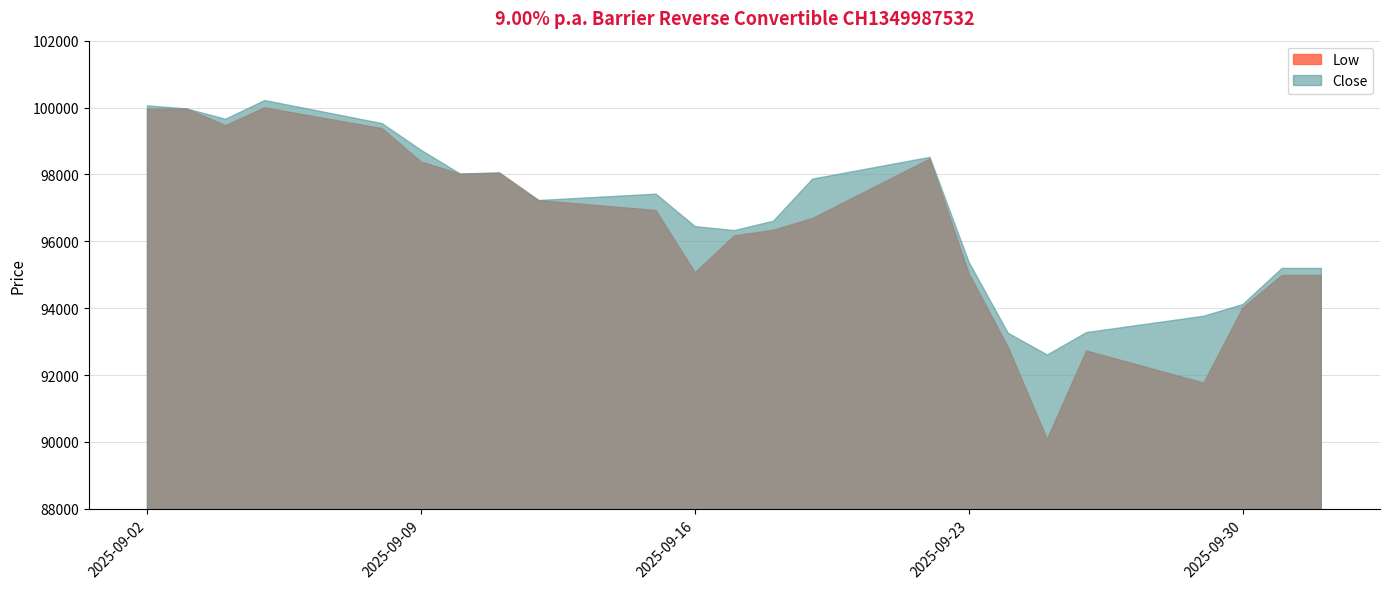

At which category does Low reach its first local valley?

04.09.2025